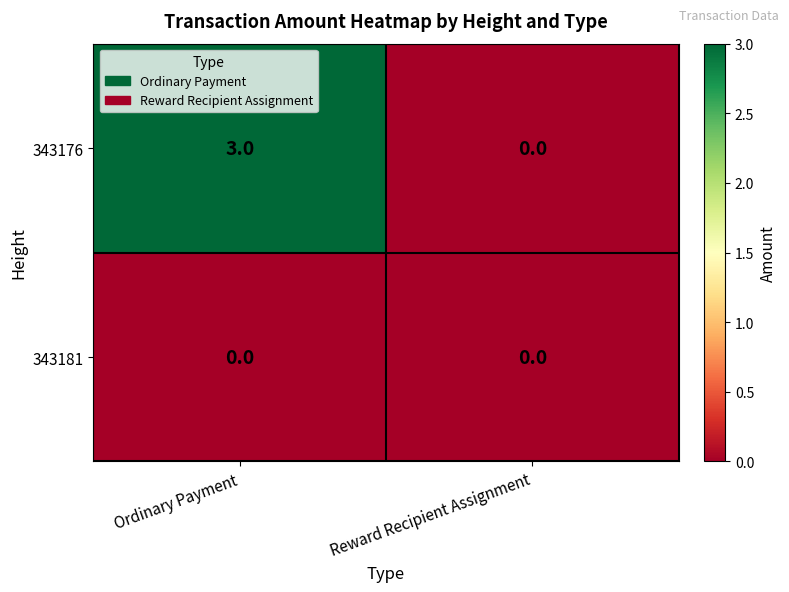

The 343176 series shows 3 at Ordinary Payment. True or false?

True